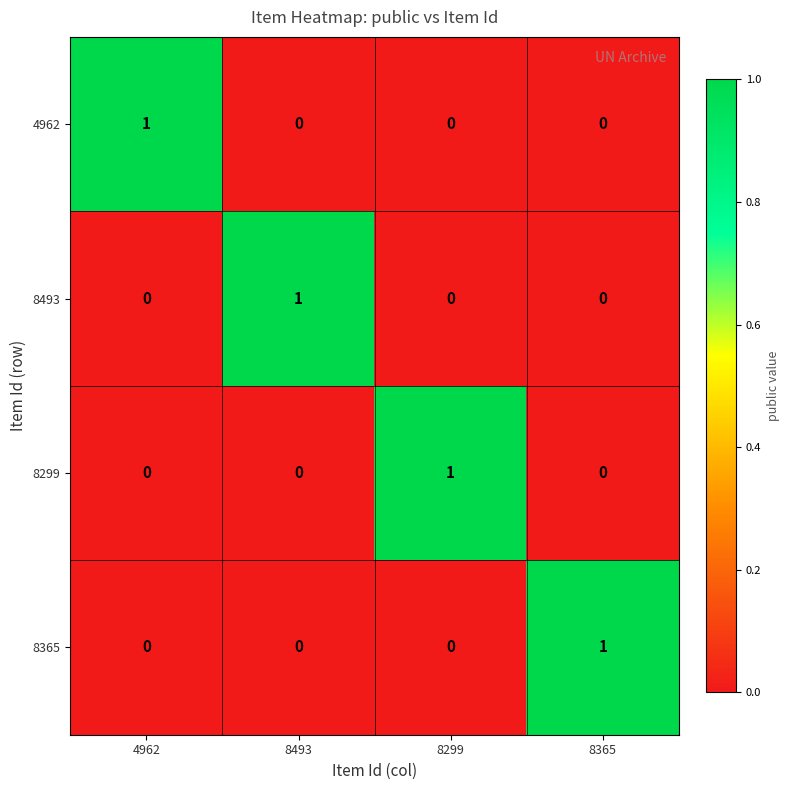

How many positive values does the 8299 series have?

1